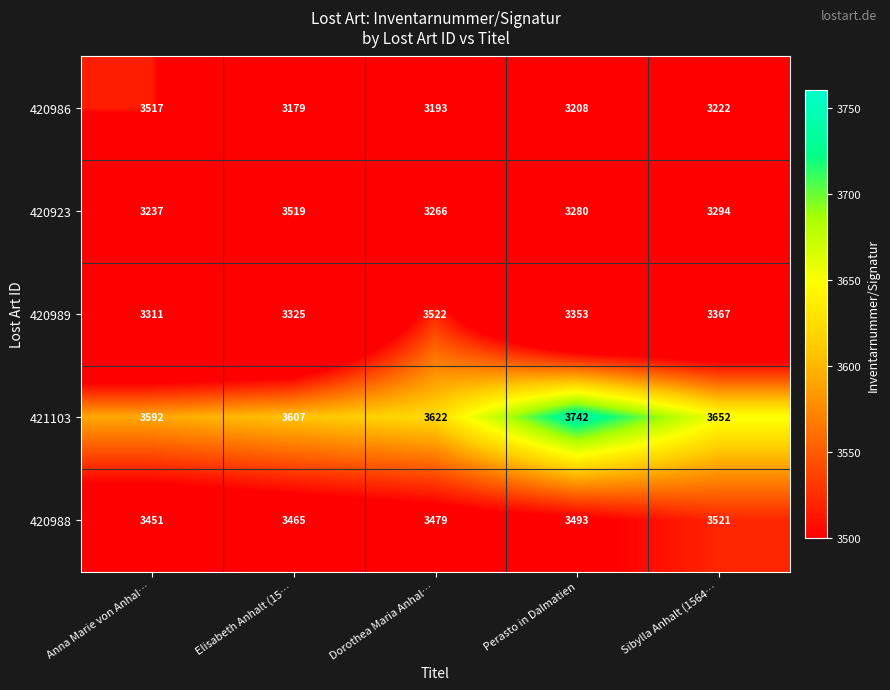

What value does the 420989 series have at Dorothea Maria Anhal…?

3522